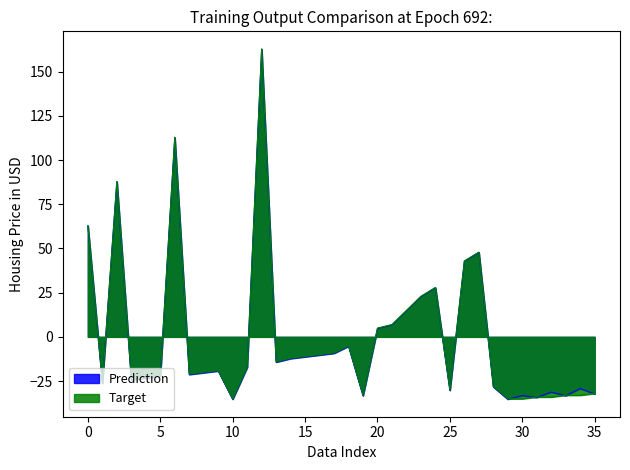

The value of Target at 0 is 89.0. True or false?

False